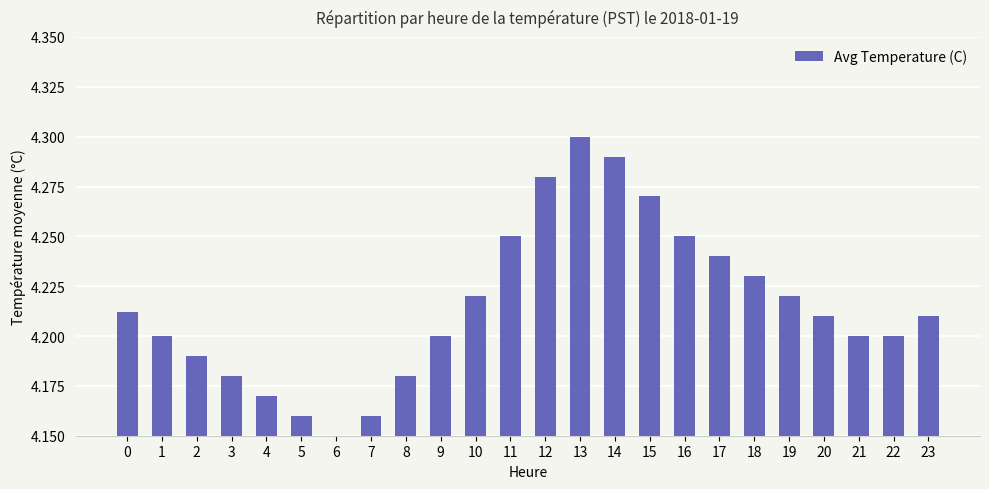

True or false: the data shows 6.6 at 20.

False